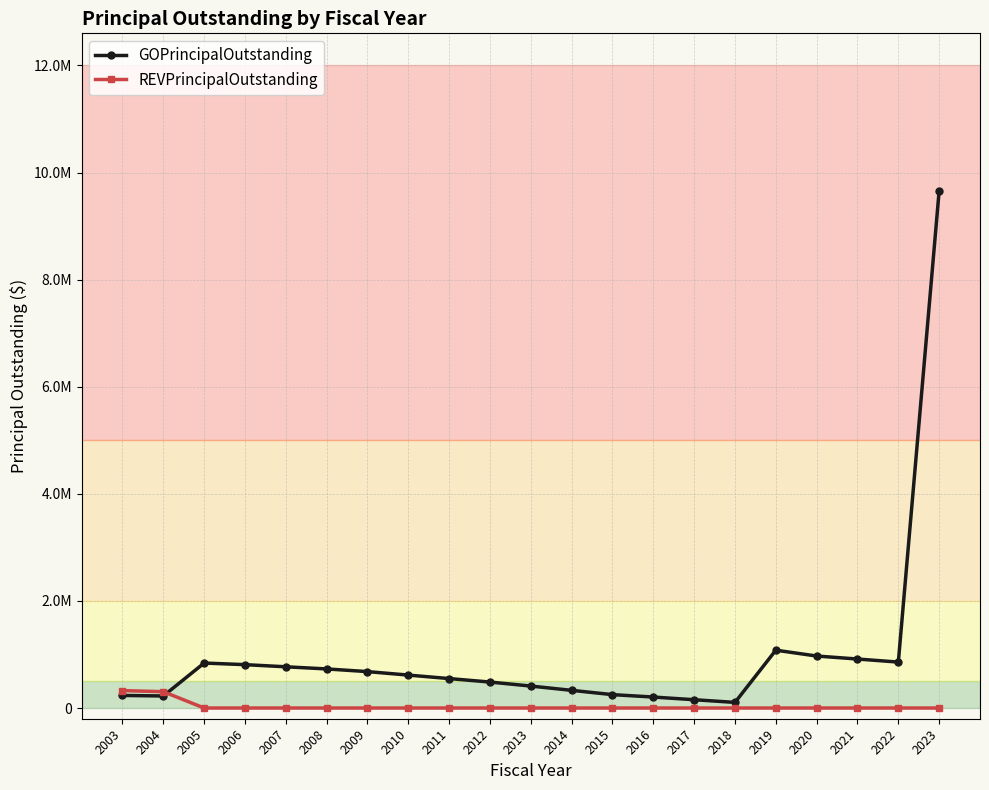

Reading left to right, what are all the values shown in this chart?

GOPrincipalOutstanding: 2003=235000	2004=225000	2005=840000	2006=810000	2007=770000	2008=730000	2009=680000	2010=615000	2011=550000	2012=485000	2013=410000	2014=330000	2015=250000	2016=205000	2017=155000	2018=105000	2019=1080000	2020=971000	2021=915000	2022=858000	2023=9663000
REVPrincipalOutstanding: 2003=325000	2004=305000	2005=0	2006=0	2007=0	2008=0	2009=0	2010=0	2011=0	2012=0	2013=0	2014=0	2015=0	2016=0	2017=0	2018=0	2019=0	2020=0	2021=0	2022=0	2023=0